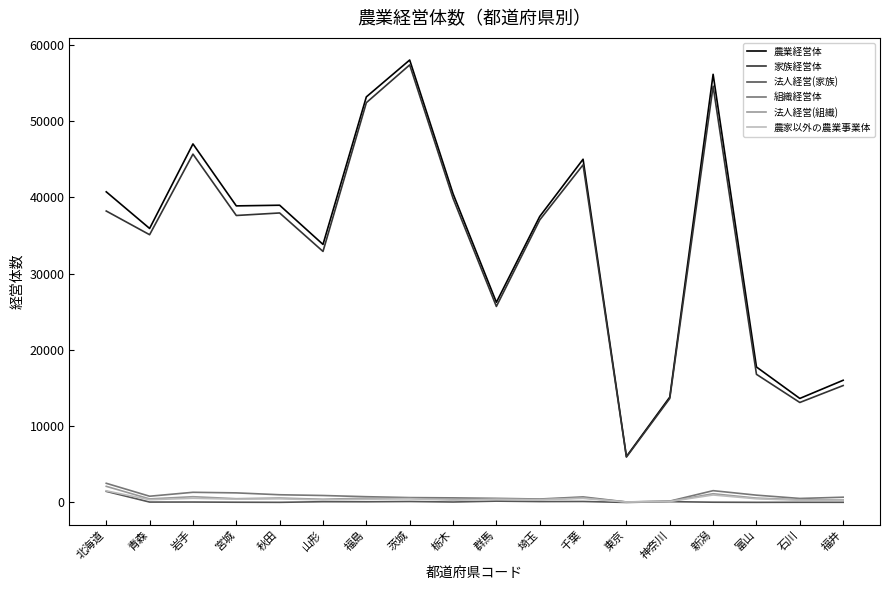

At which category does 農業経営体 reach its first local peak?

岩手